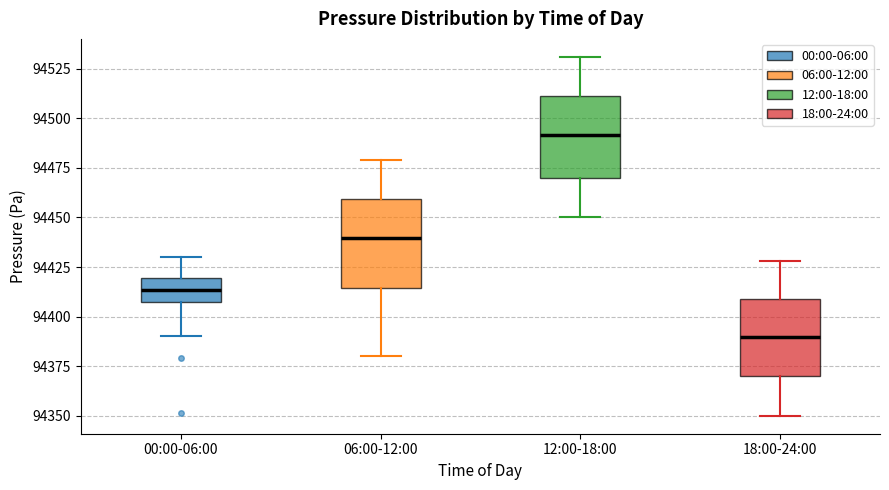

Where does the lower whisker of the box for 06:00-12:00 end on the y-axis? The values are not printed on the chart, so give them approximately, as read against the axis.

94380